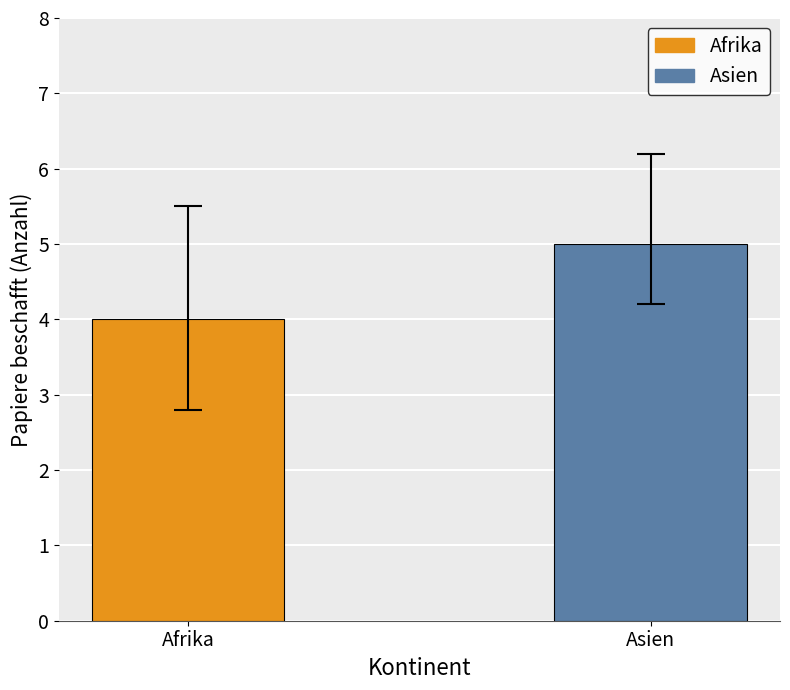

What is the smallest value displayed?

4